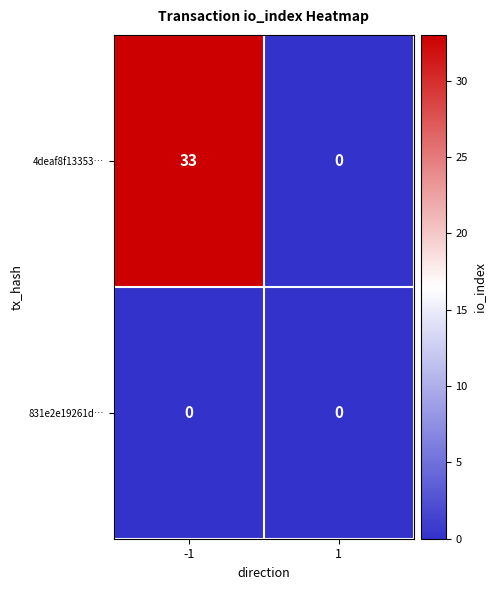

What is the sum of the 4deaf8f13353… values at 1 and -1?

33